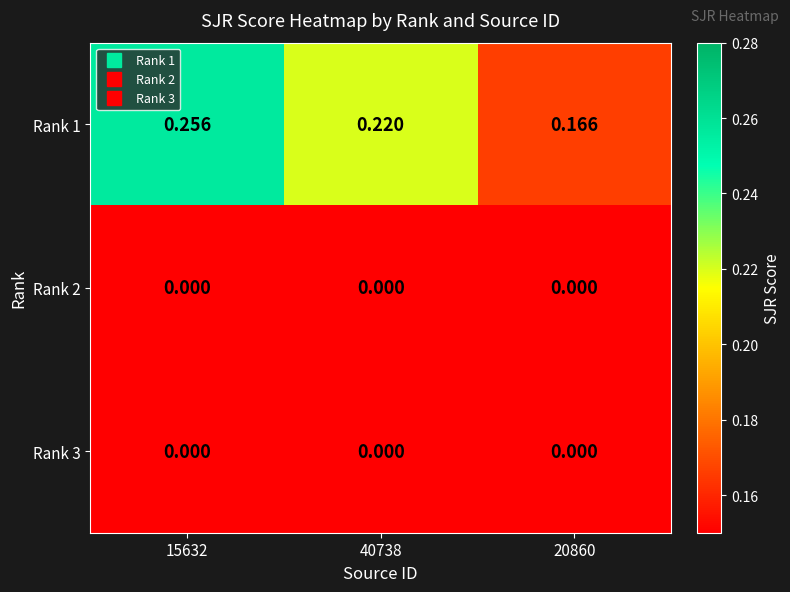

Which series has the largest range (max minus min)?

Rank 1